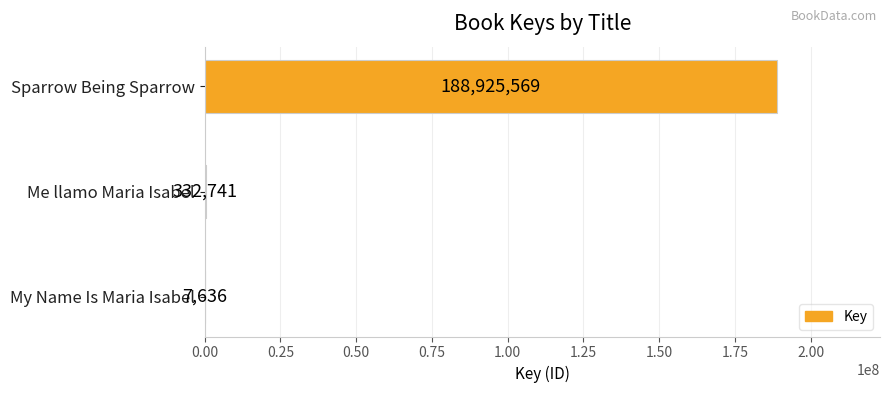

True or false: the data shows 332741 at Me llamo Maria Isabel.

True